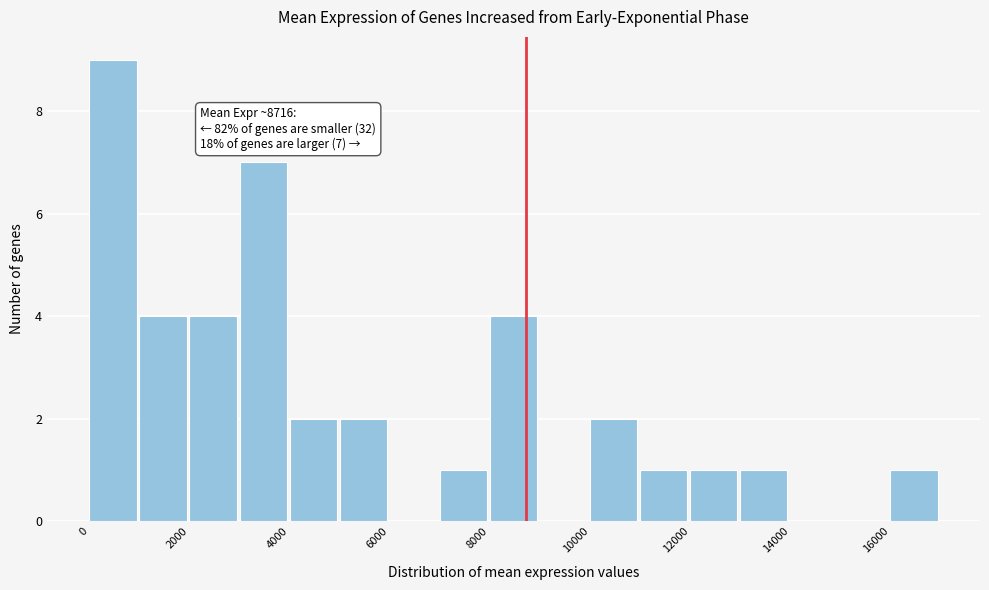

Over which range of the x-axis is the bar tallest?

0 to 1000